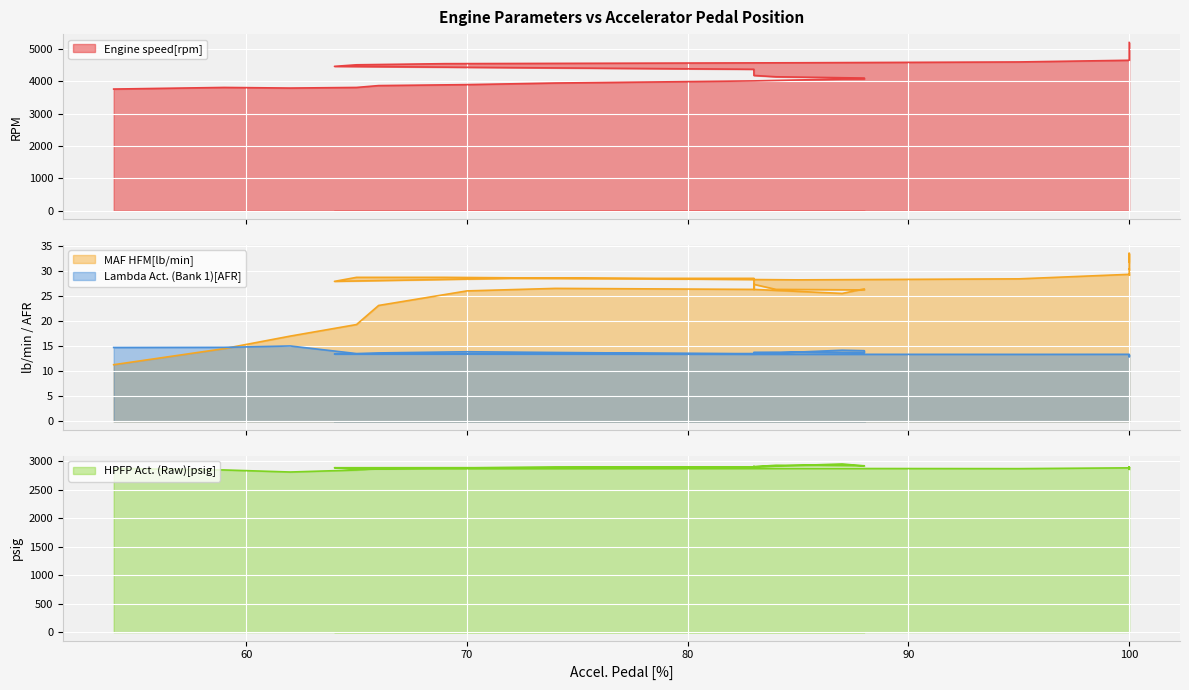

What is the label of the 3rd point from the left?

70